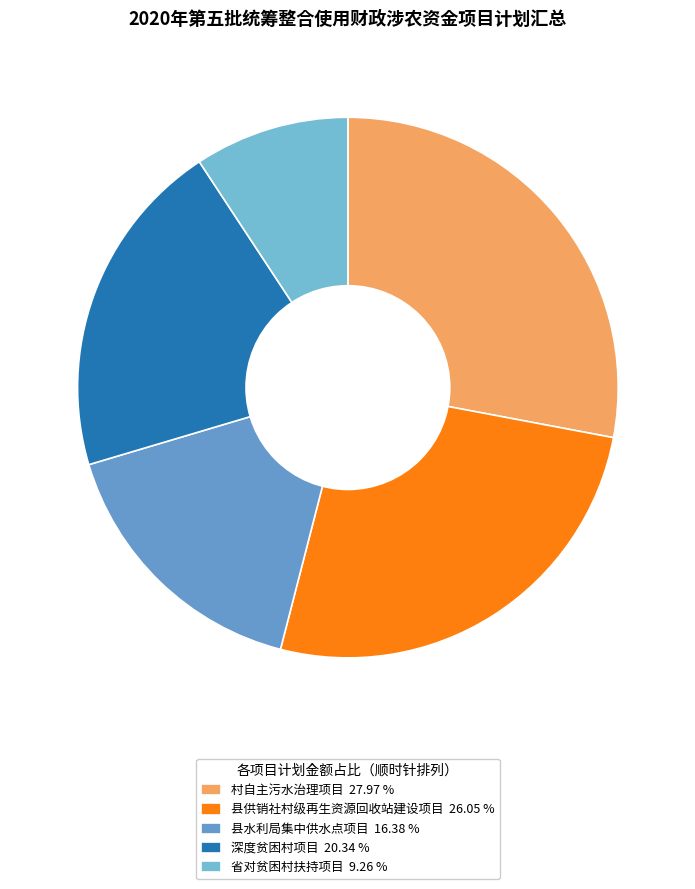

What is the ratio of the value at 县供销社村级再生资源回收站建设项目 to the value at 深度贫困村项目?

1.3